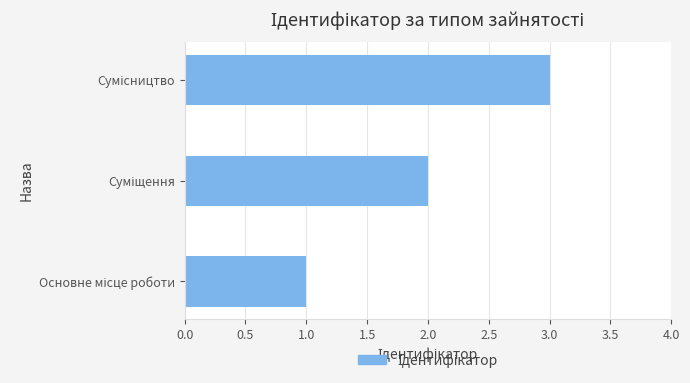

What is the sum of all values?

6